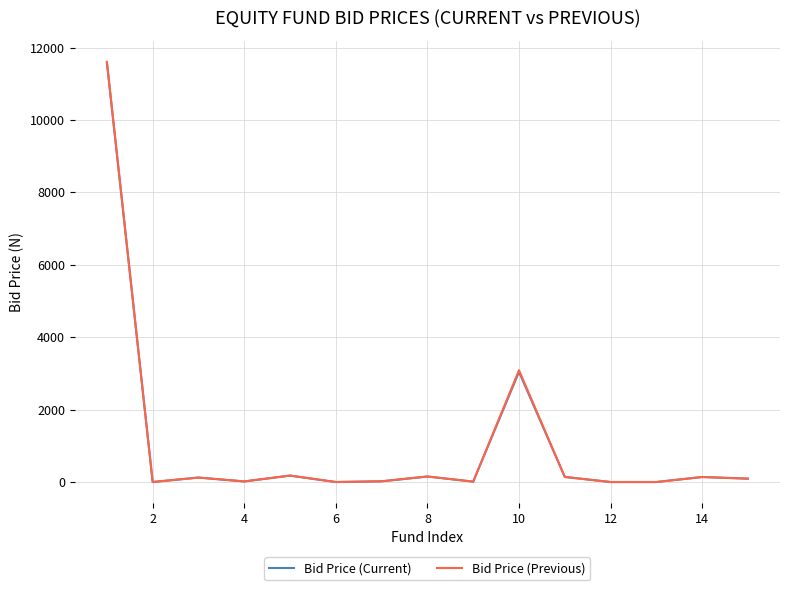

What is the maximum value for Bid Price (Current)?

11585.4